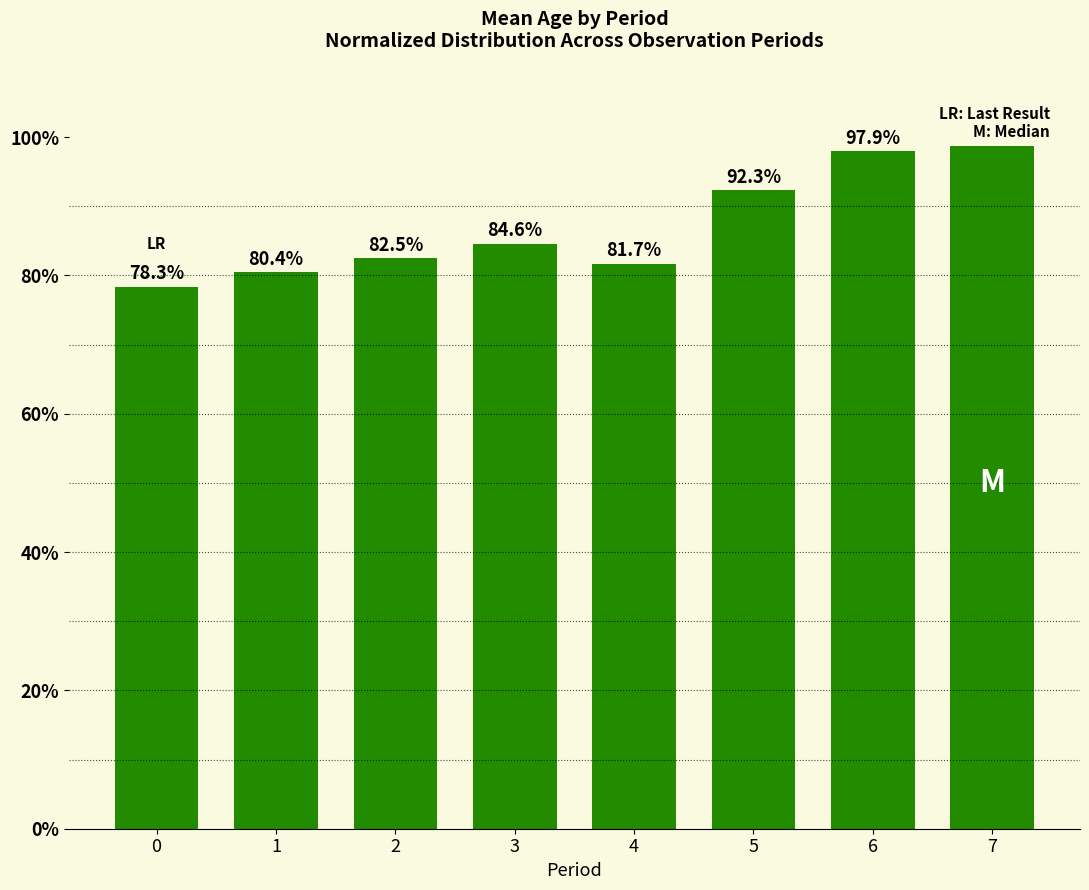

The chart shows a value of 22.7 at 2. True or false?

False